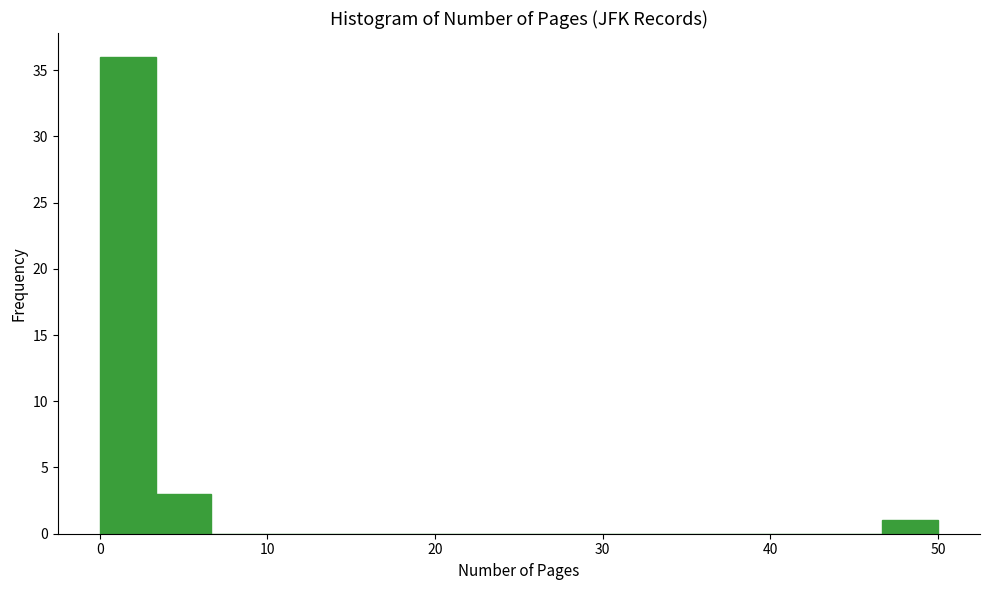

Read against the x-axis, roughly where is the centre of the tallest bar?

2